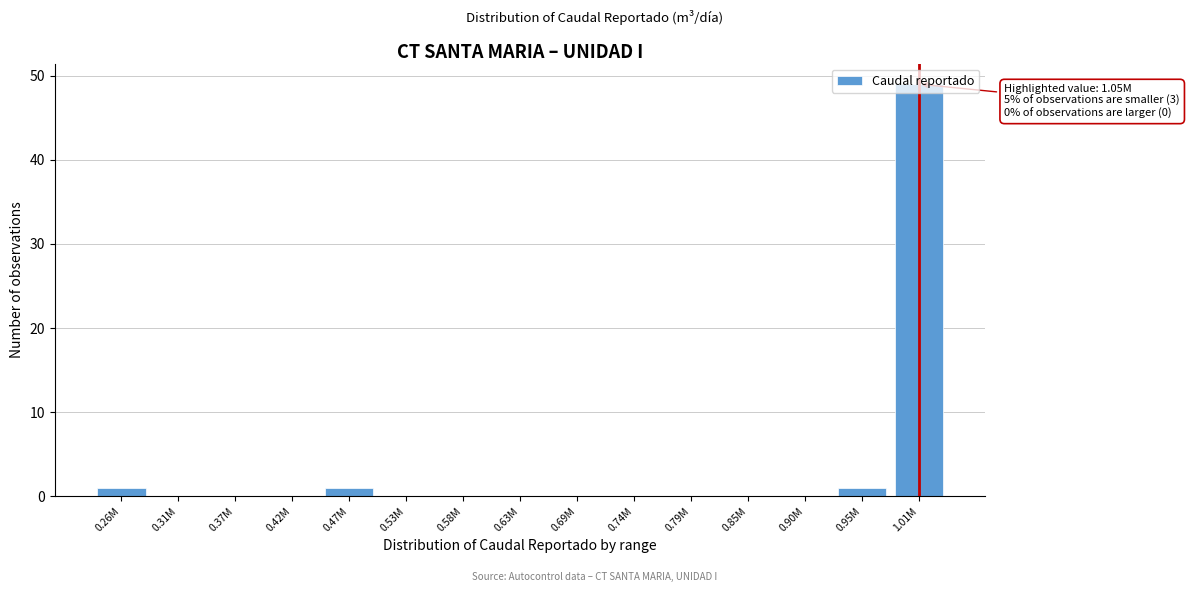

What is the sum of all values?

52